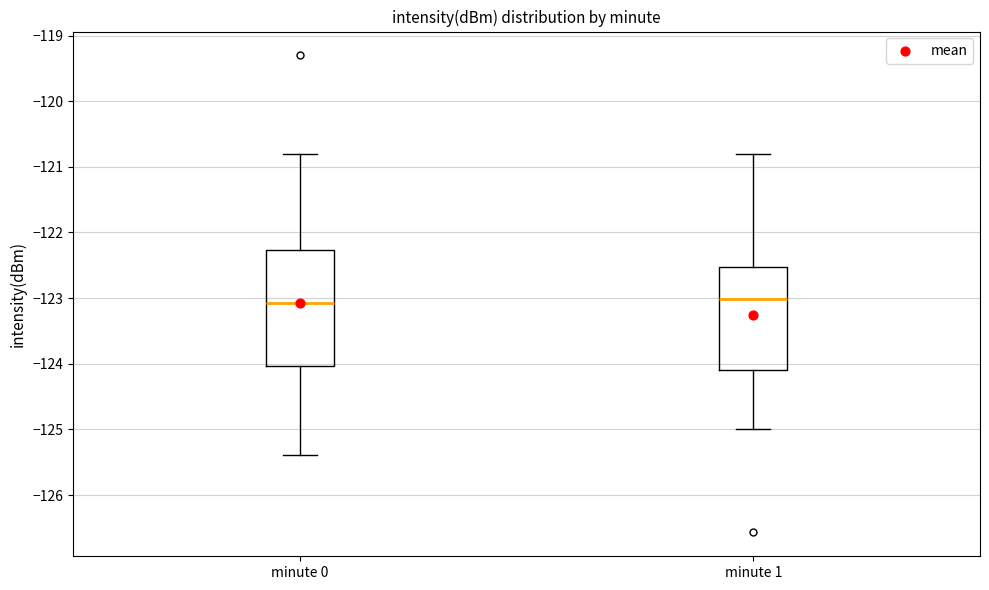

Where does the lower whisker of the box for minute 1 end on the y-axis? The values are not printed on the chart, so give them approximately, as read against the axis.

-125.0